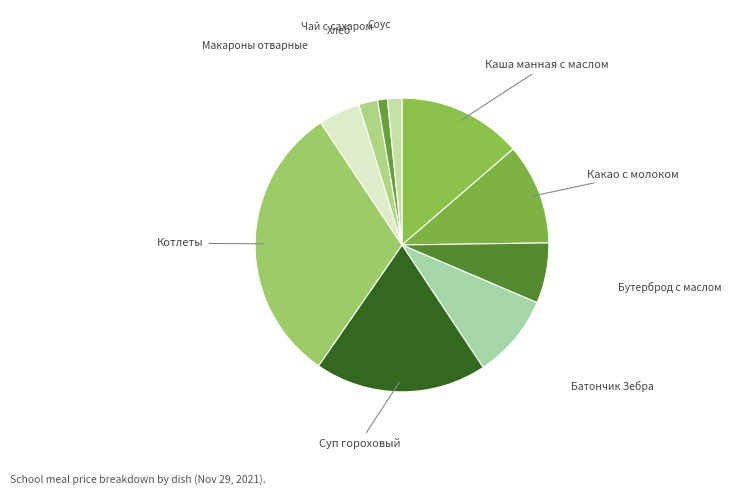

How many segments does this pie chart have?

10